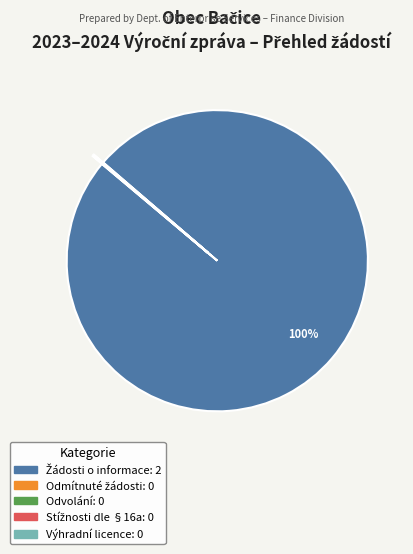

To the nearest percent, what is the average slice percentage?

20%